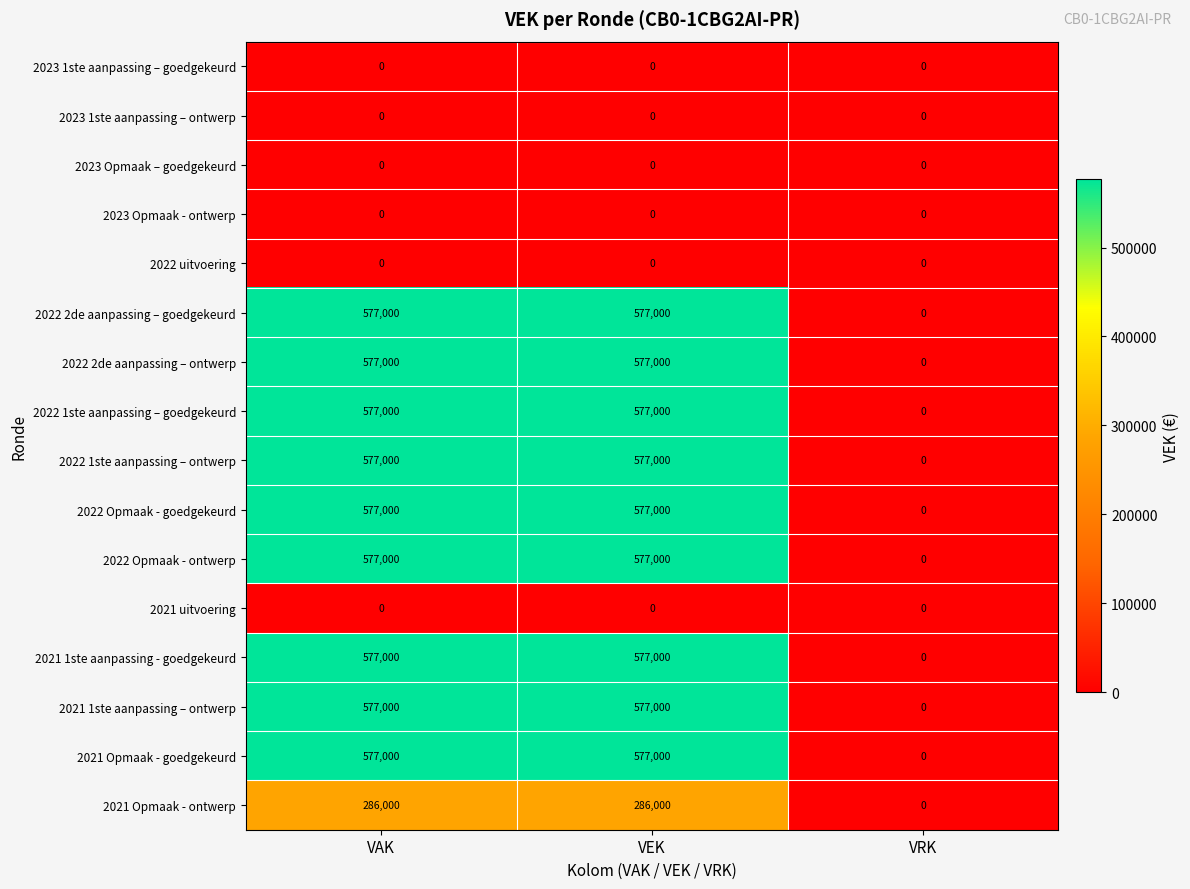

What is the maximum value shown in the chart?

577000